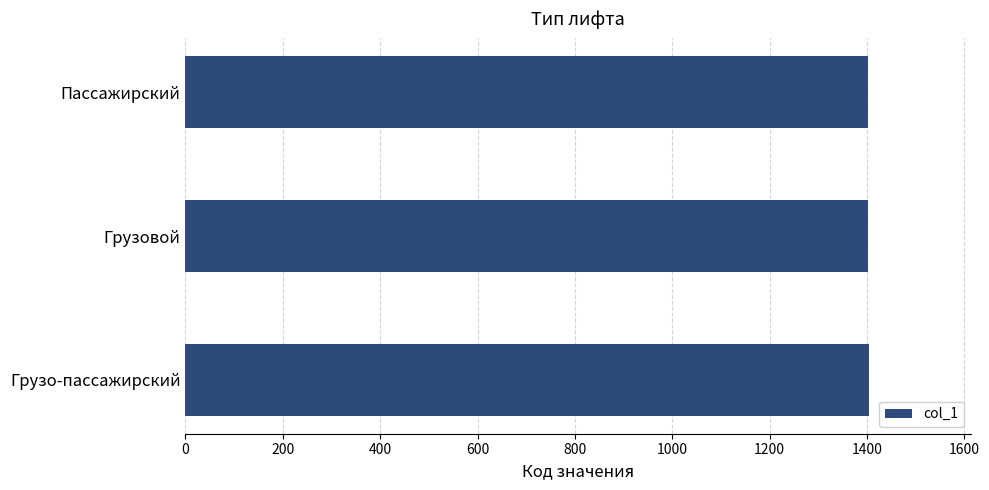

What is the ratio of the value at Грузо-пассажирский to the value at Грузовой?

1.0